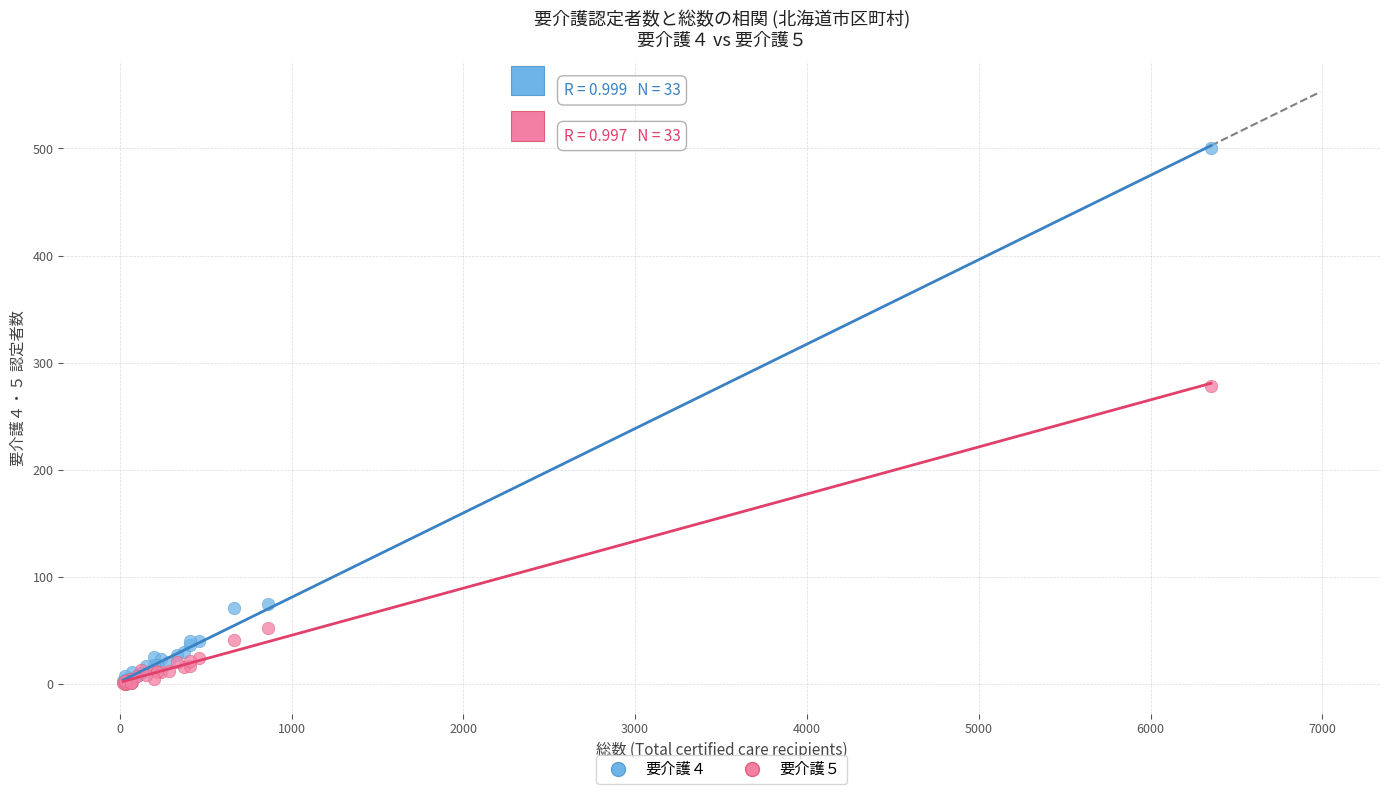

Across all series, what Y value is closest to 250?

278